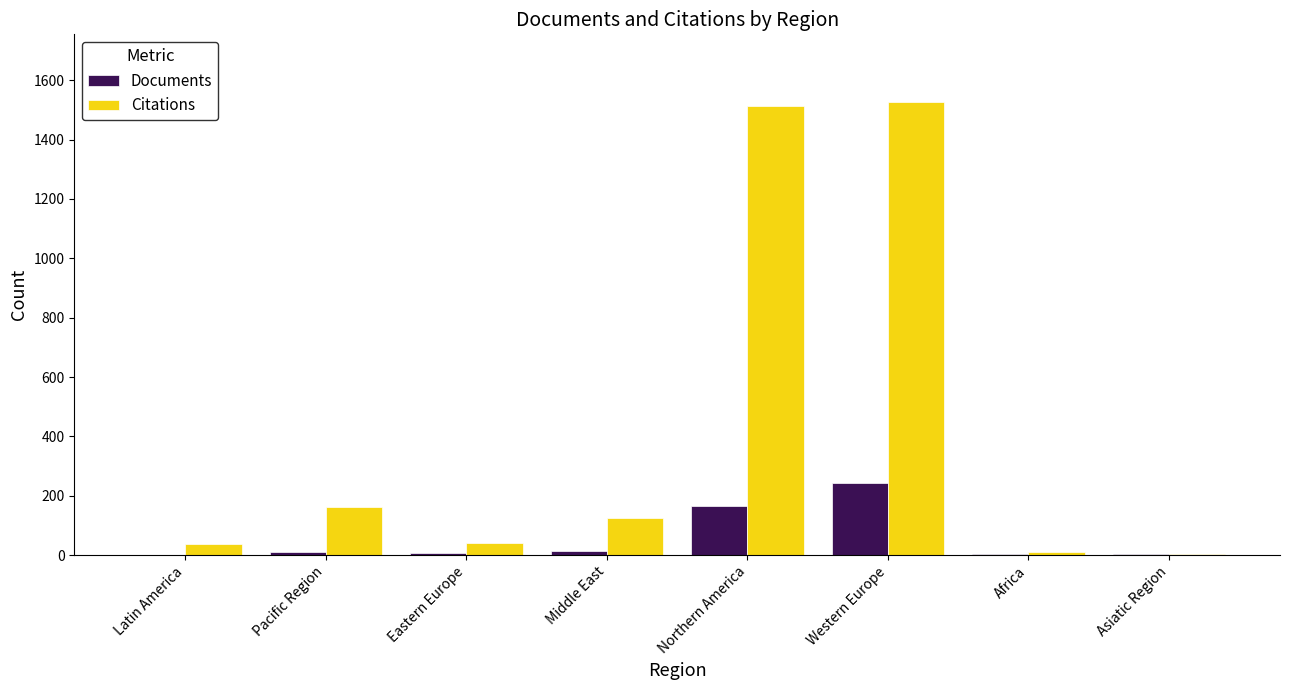

Which series has the largest total across all categories?

Citations